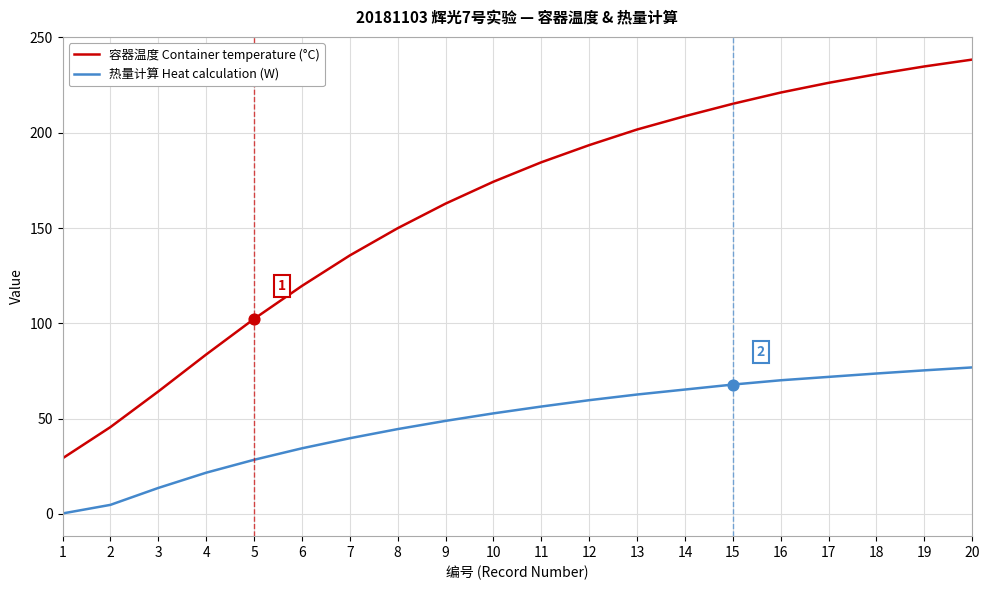

Is the value of 热量计算 Heat calculation (W) at 15 greater than the value of 容器温度 Container temperature (°C) at 8?

No